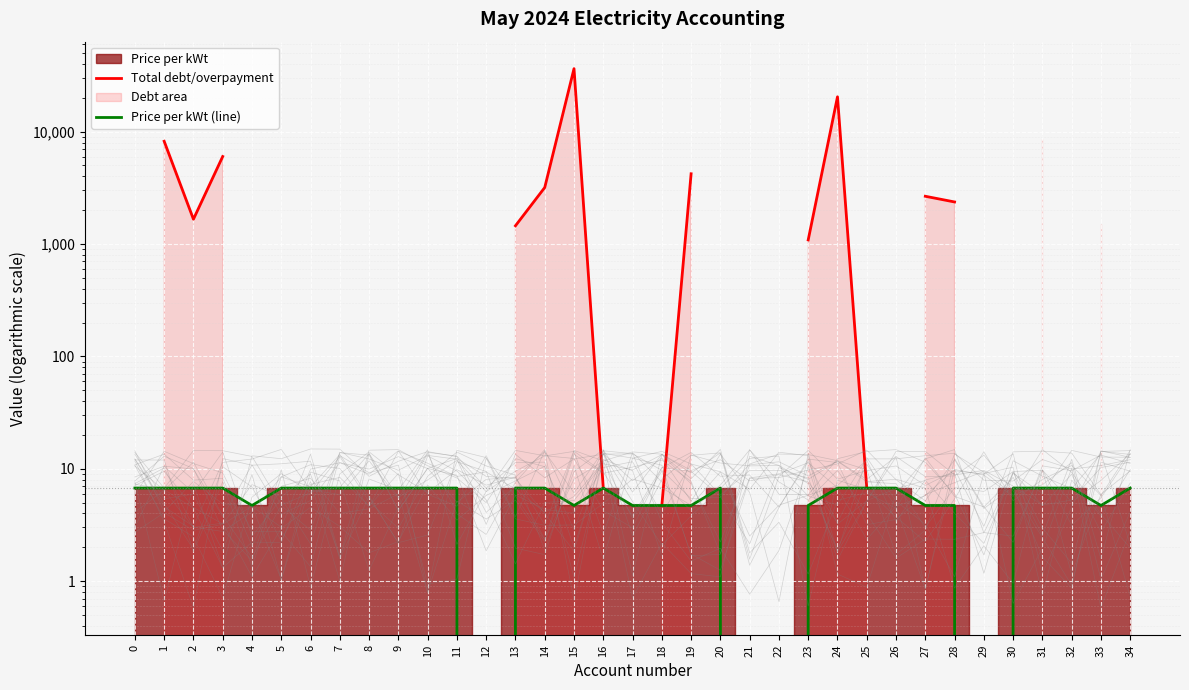

At which category is the sum across all series the highest?

15